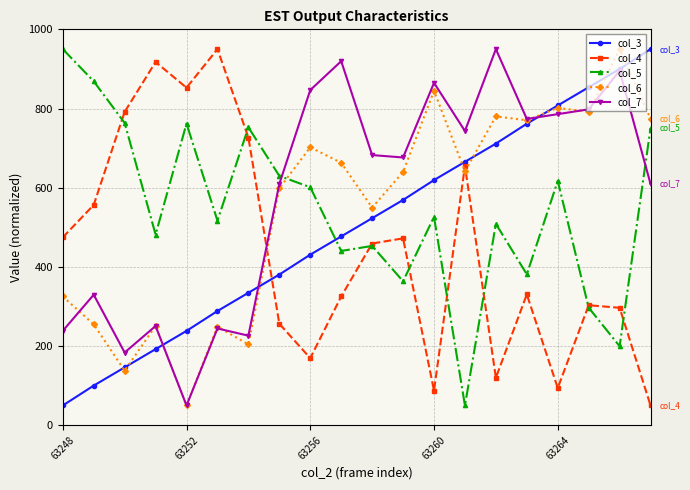

What is the value of the col_3 point at the 9th from the left?

430.9